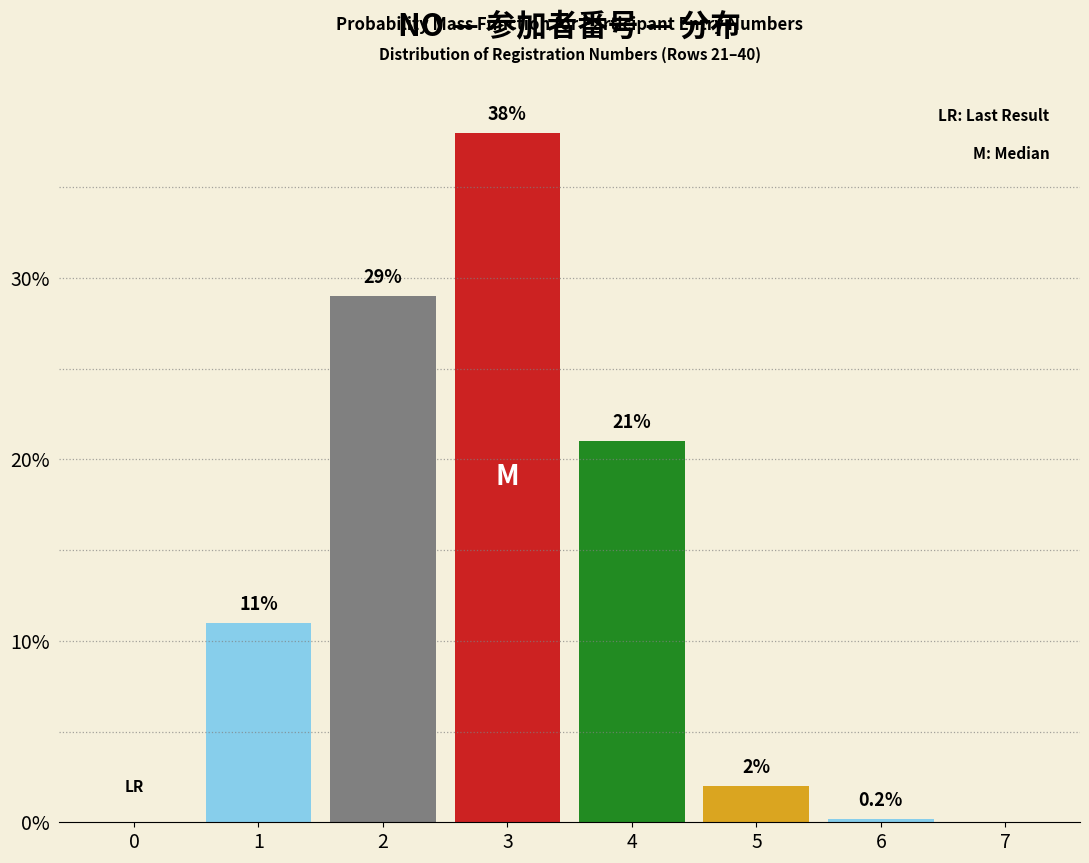

Reading right to left, what are all the values shown in this chart?

7=0.0	6=0.2	5=2.0	4=21.0	3=38.0	2=29.0	1=11.0	0=0.0